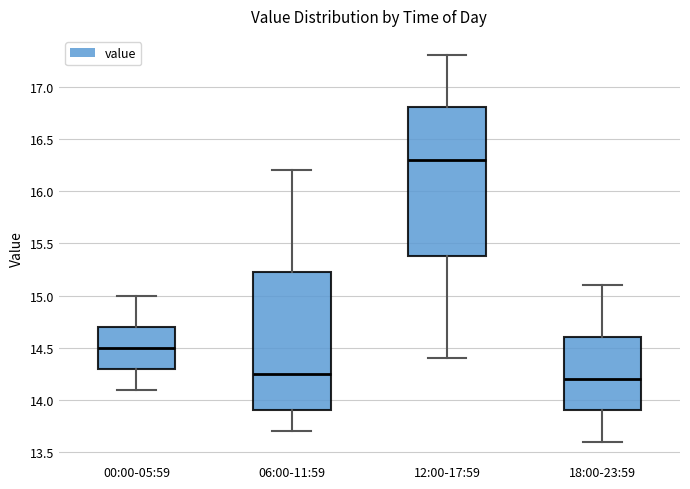

Which box is the tallest, from its lower edge to its upper edge?

12:00-17:59